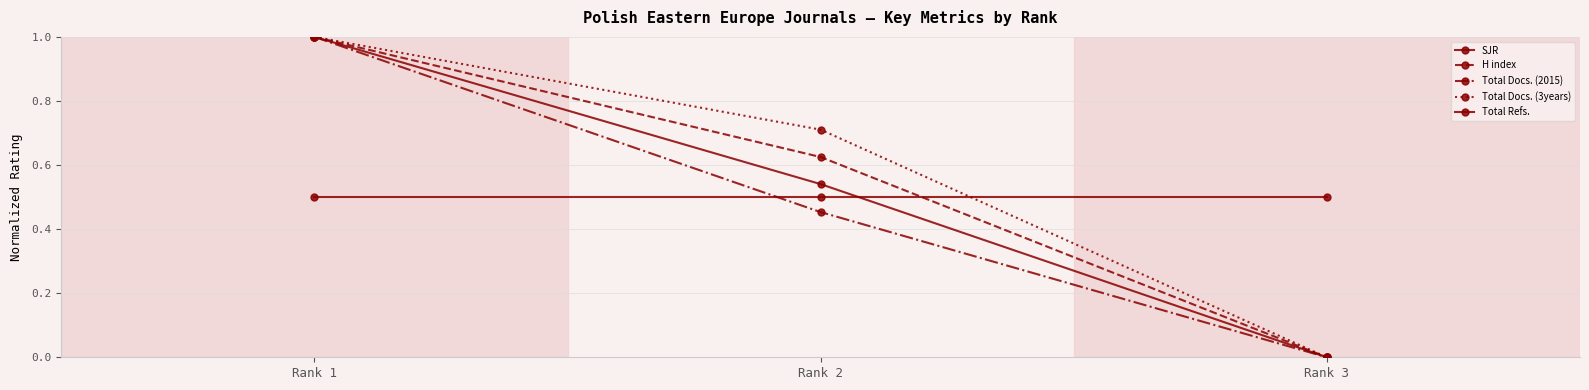

Rank the series at Rank 2 from lowest to highest value.

Total Docs. (2015), SJR, Total Refs., H index, Total Docs. (3years)